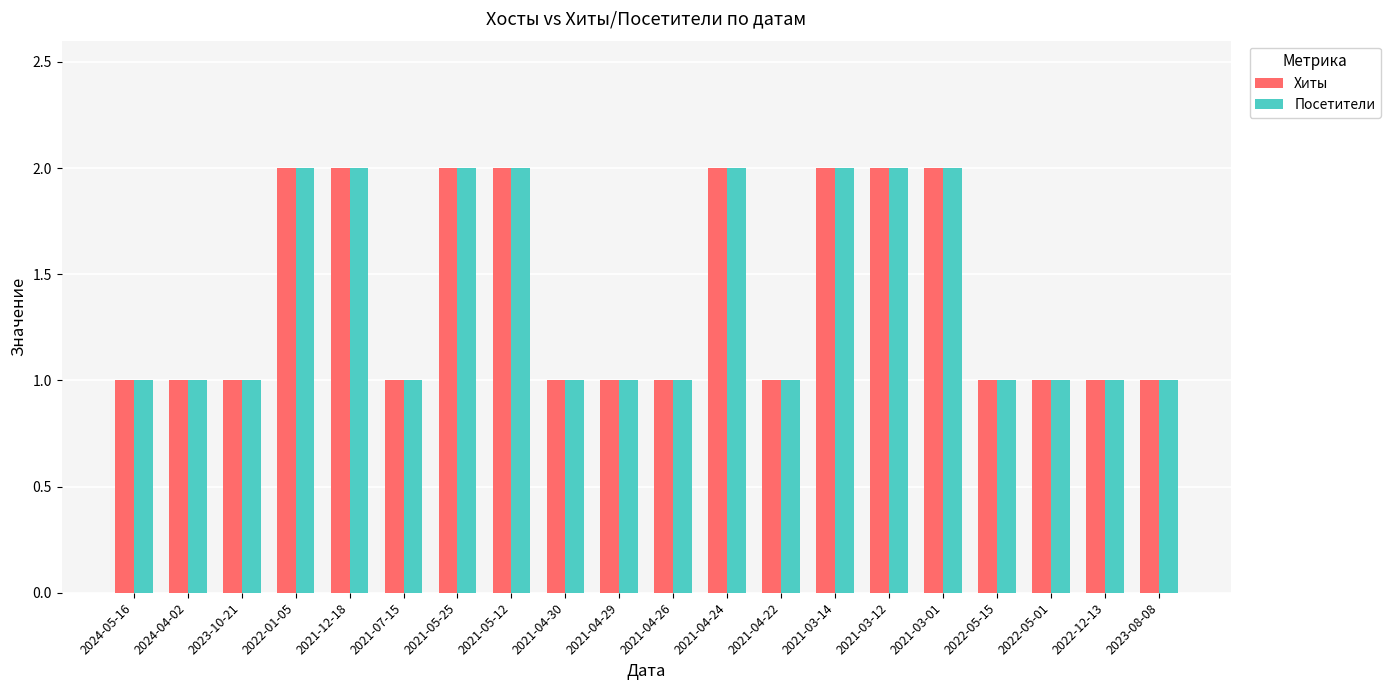

What is the sum of all Хиты values?

28